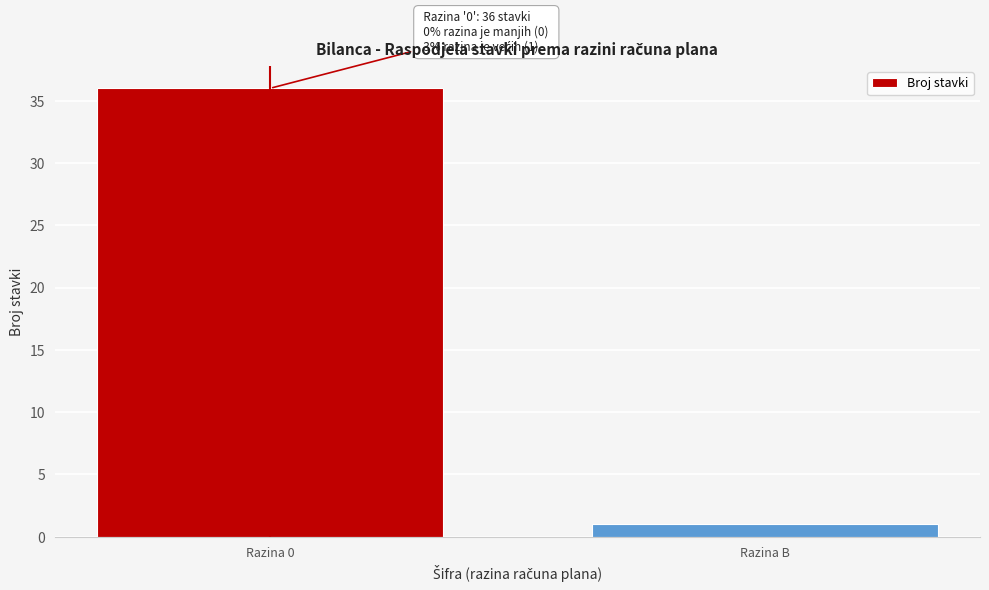

Reading left to right, what are all the values shown in this chart?

Razina 0=36	Razina B=1